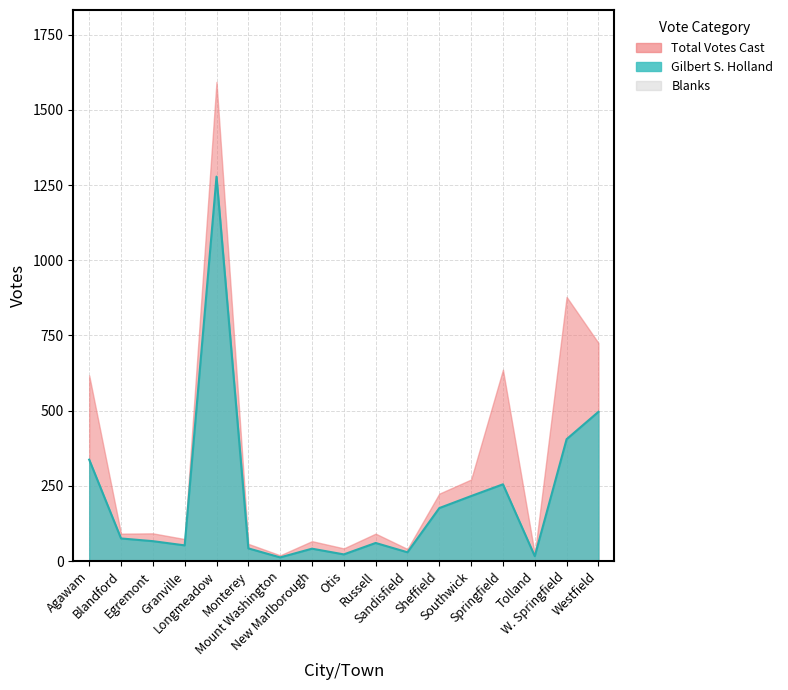

What value does the Blanks series have at Blandford?

16